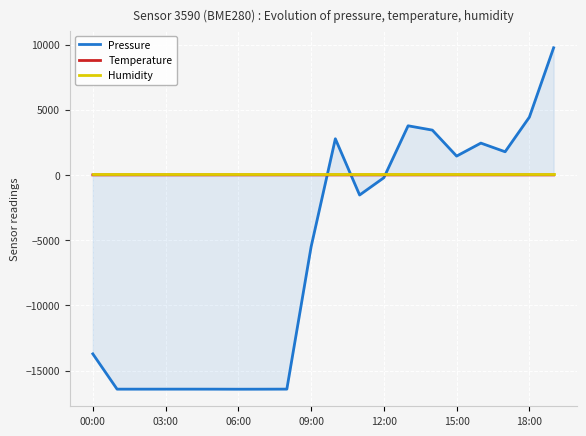

What is the highest value of the Pressure series?

9757.9